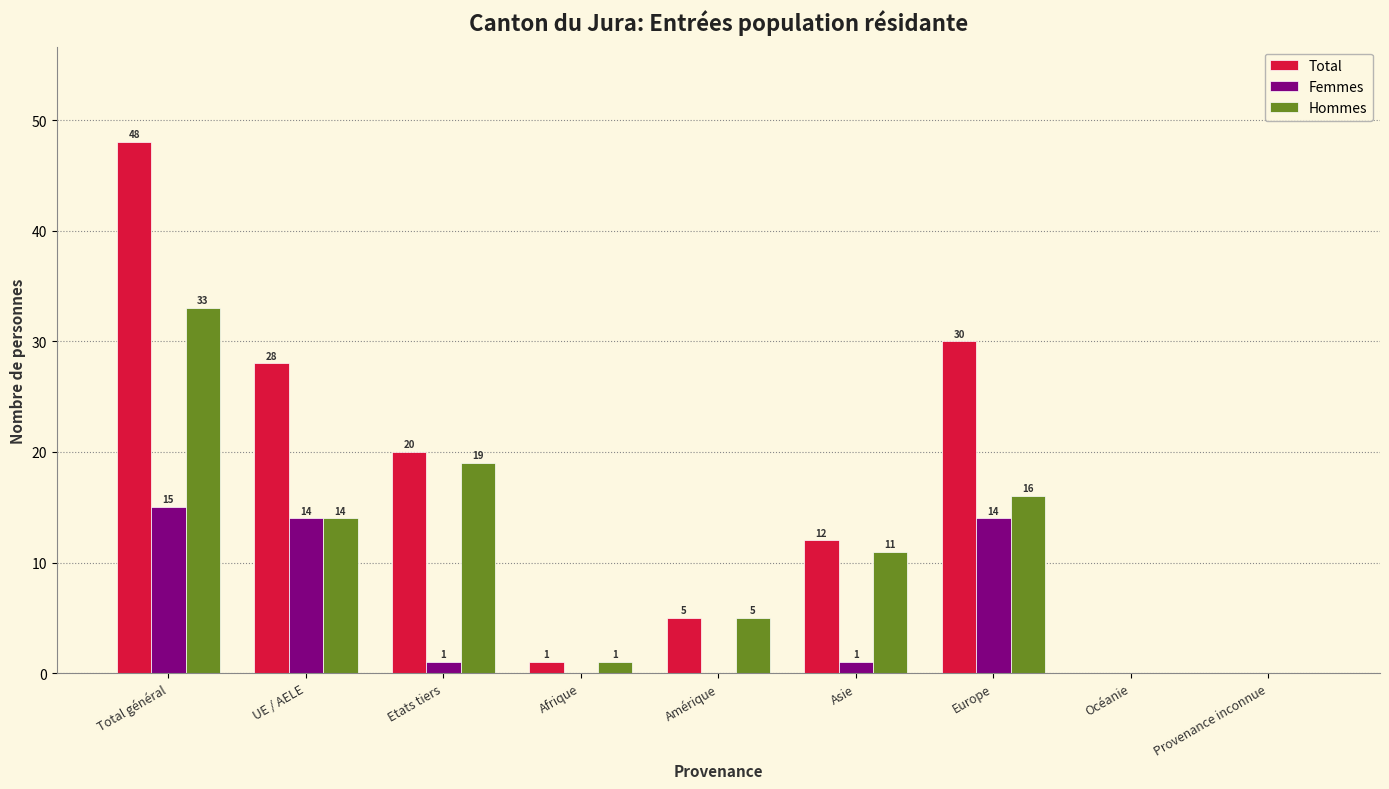

Reading right to left, extract all data points from this chart.

Total: Provenance inconnue=0	Océanie=0	Europe=30	Asie=12	Amérique=5	Afrique=1	Etats tiers=20	UE / AELE=28	Total général=48
Femmes: Provenance inconnue=0	Océanie=0	Europe=14	Asie=1	Amérique=0	Afrique=0	Etats tiers=1	UE / AELE=14	Total général=15
Hommes: Provenance inconnue=0	Océanie=0	Europe=16	Asie=11	Amérique=5	Afrique=1	Etats tiers=19	UE / AELE=14	Total général=33